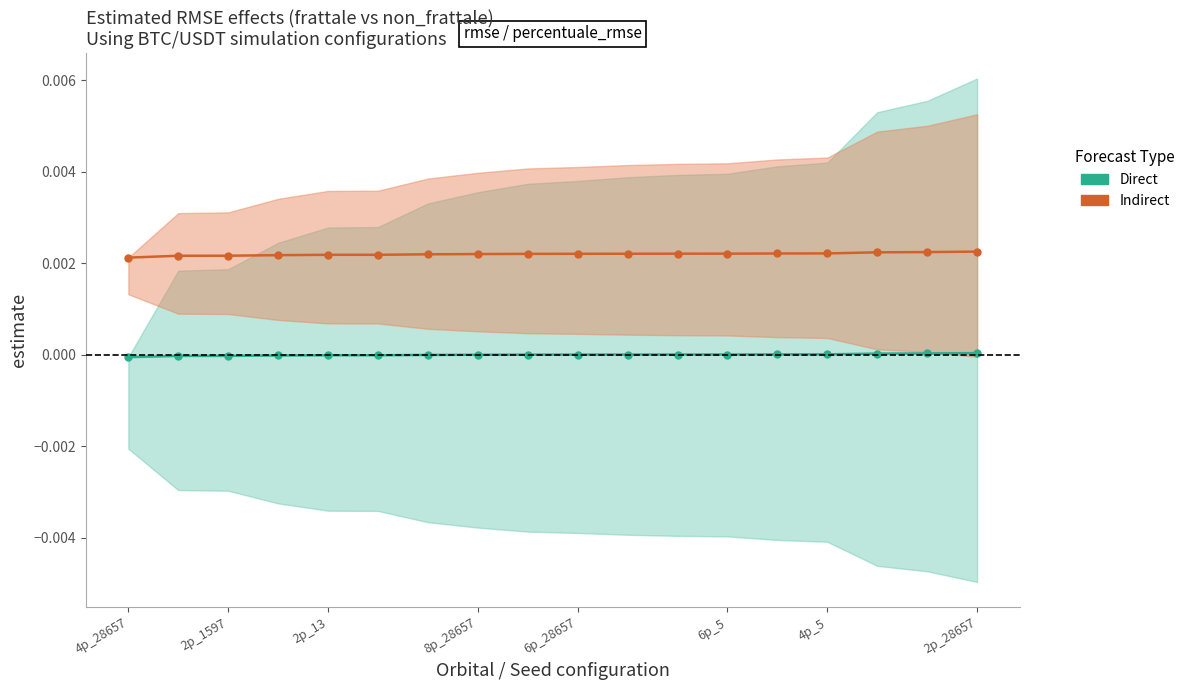

Which series has the largest total across all categories?

Indirect